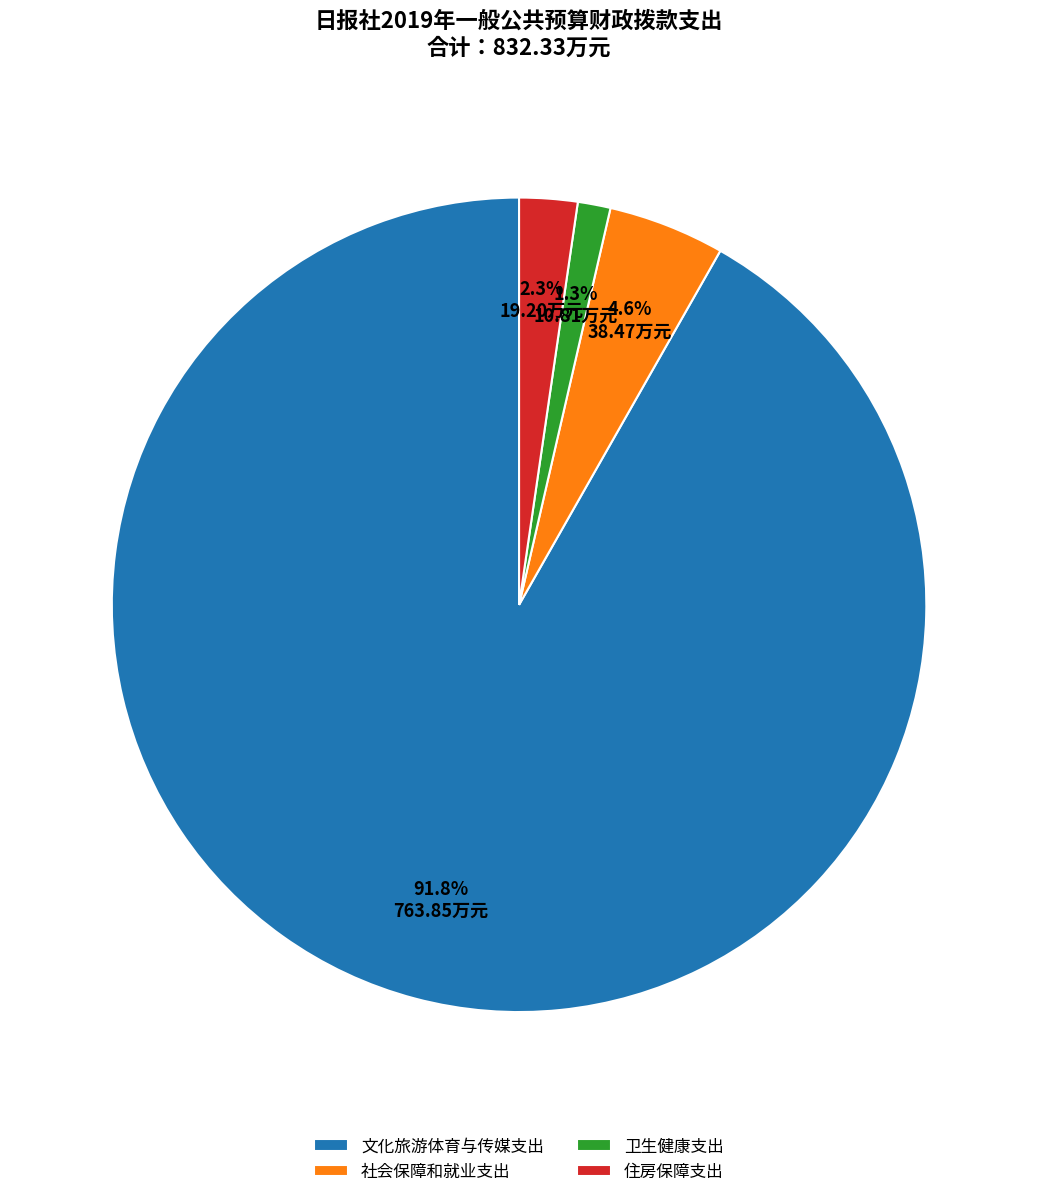

Does any single category account for the majority?

Yes